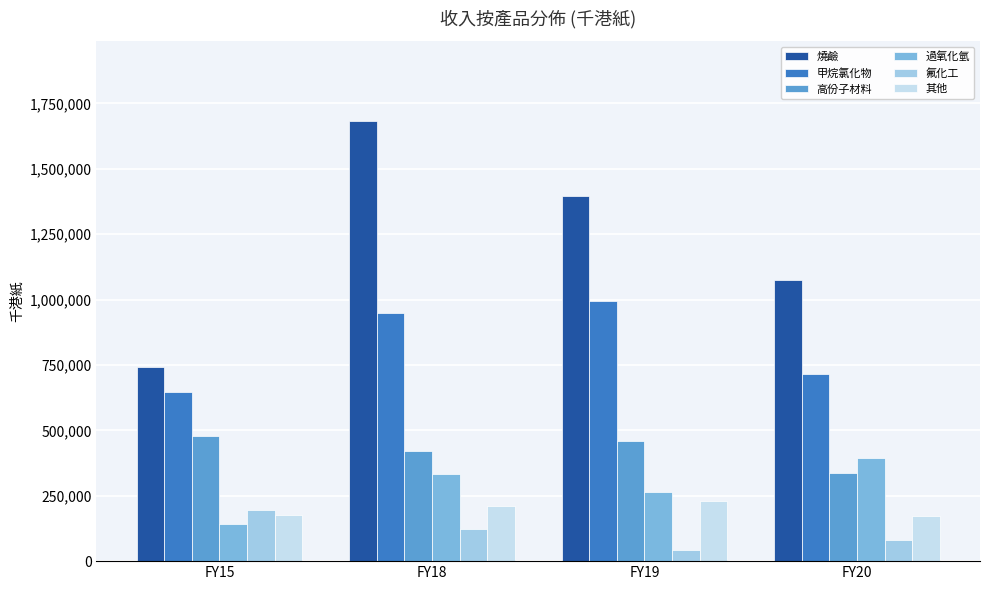

What is the difference between the second highest and second lowest values in the 高份子材料 series?

39280